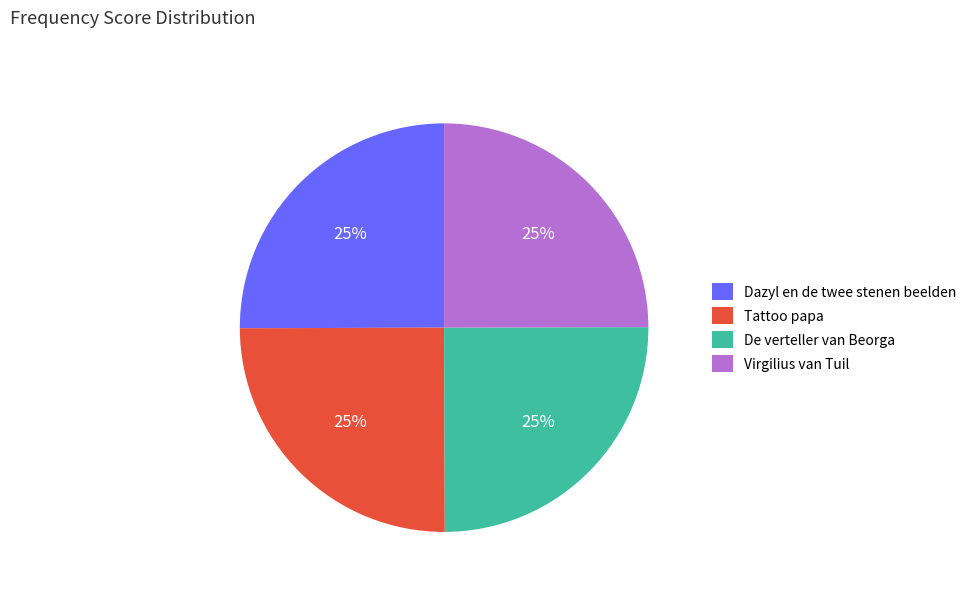

Is there a majority slice in this chart?

No